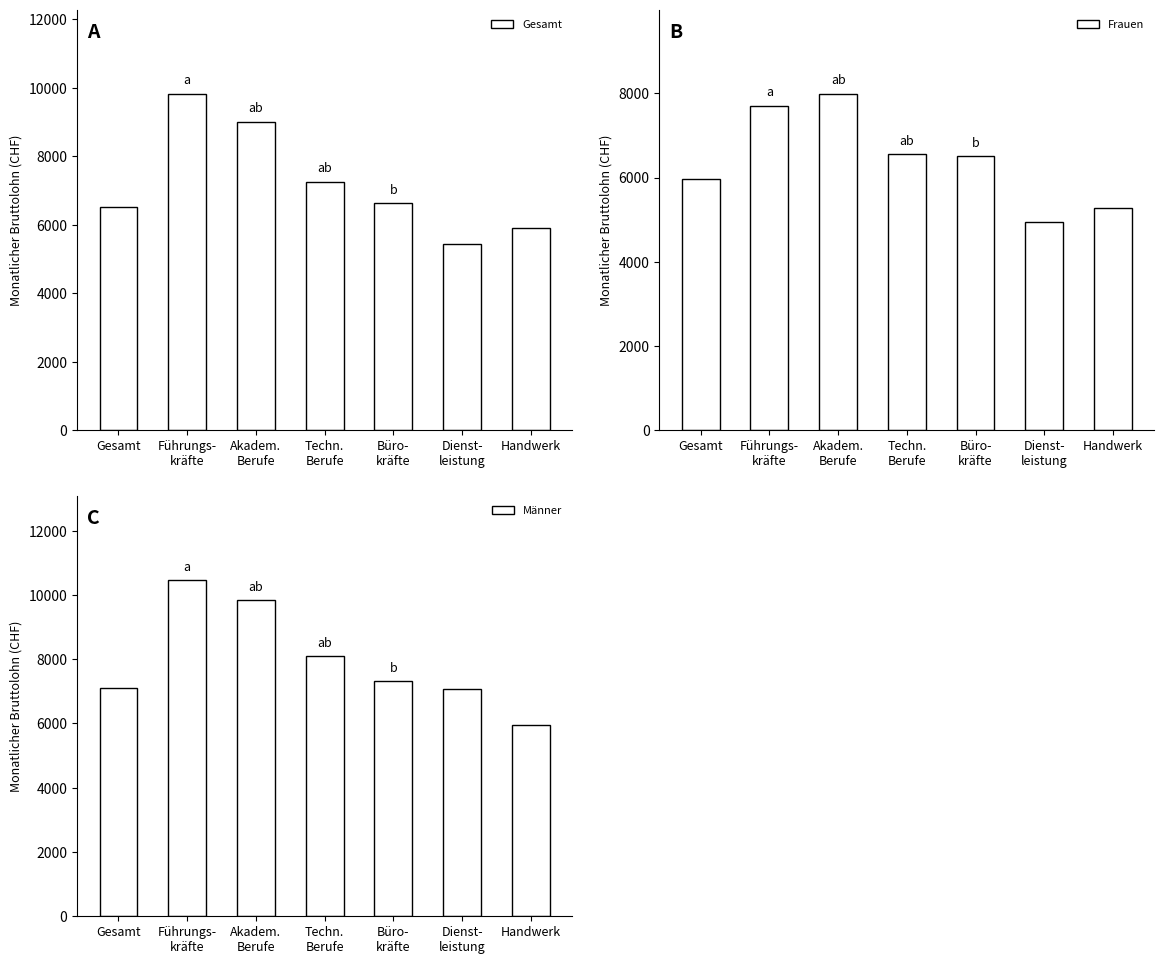

At which label does Männer reach its peak?

Führungs-
kräfte